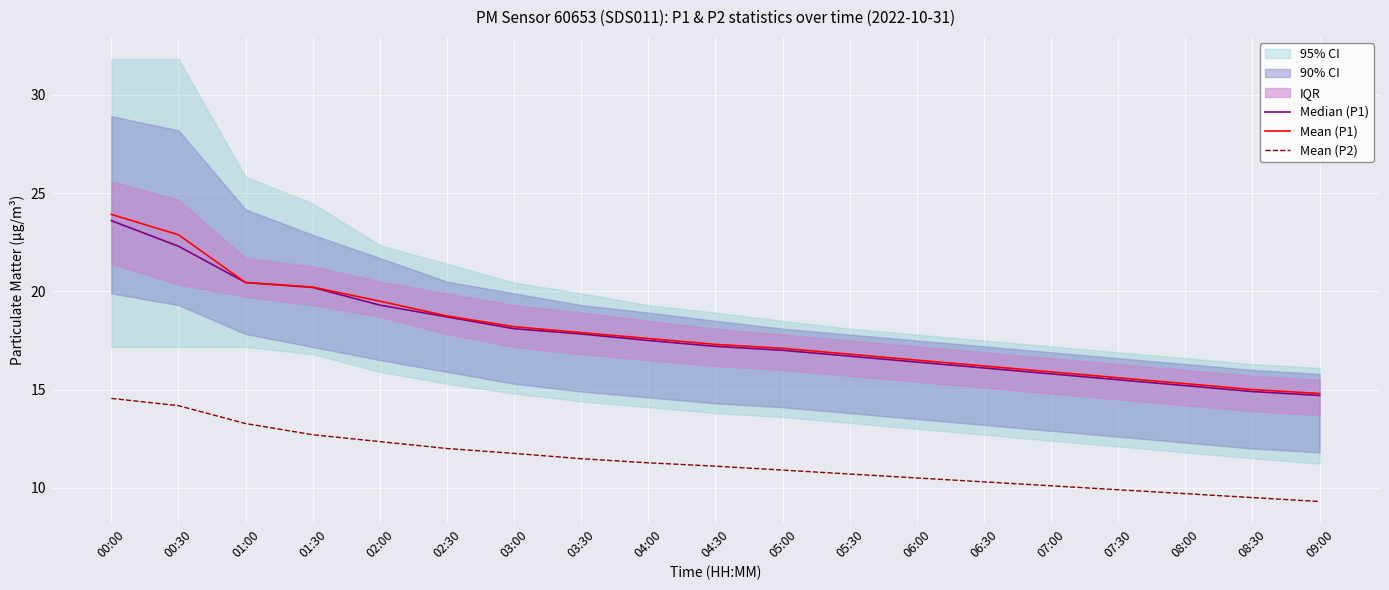

The Mean (P1) series shows 20.2 at 01:30. True or false?

True